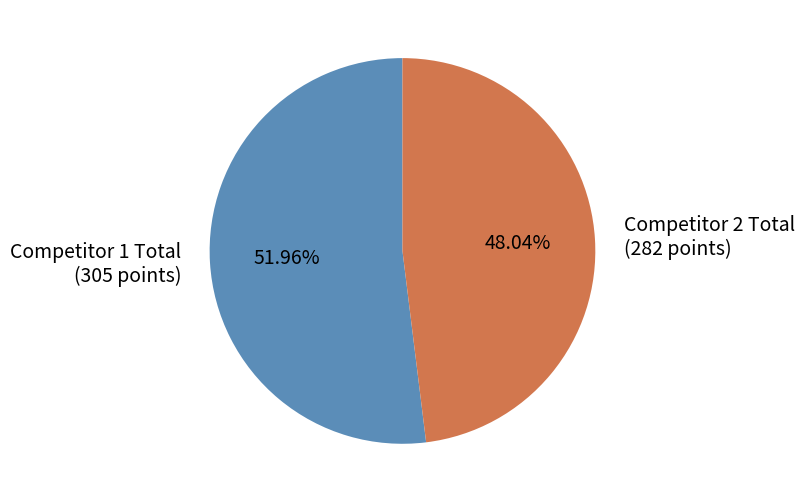

Does any single category account for the majority?

Yes